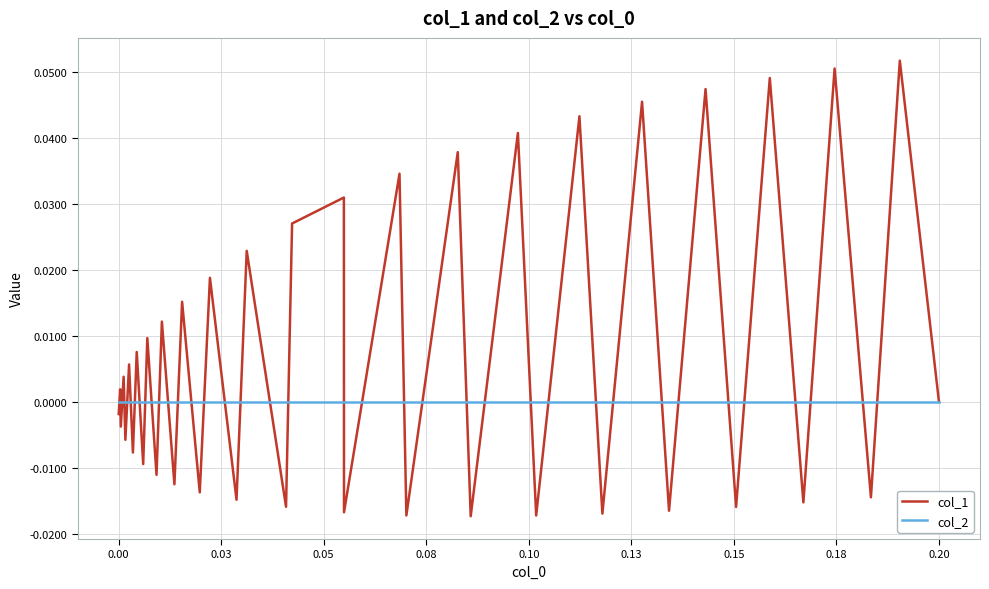

Which series has the largest total across all categories?

col_1